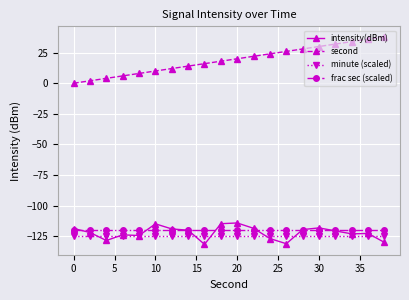

Which series has the widest spread of values?

second